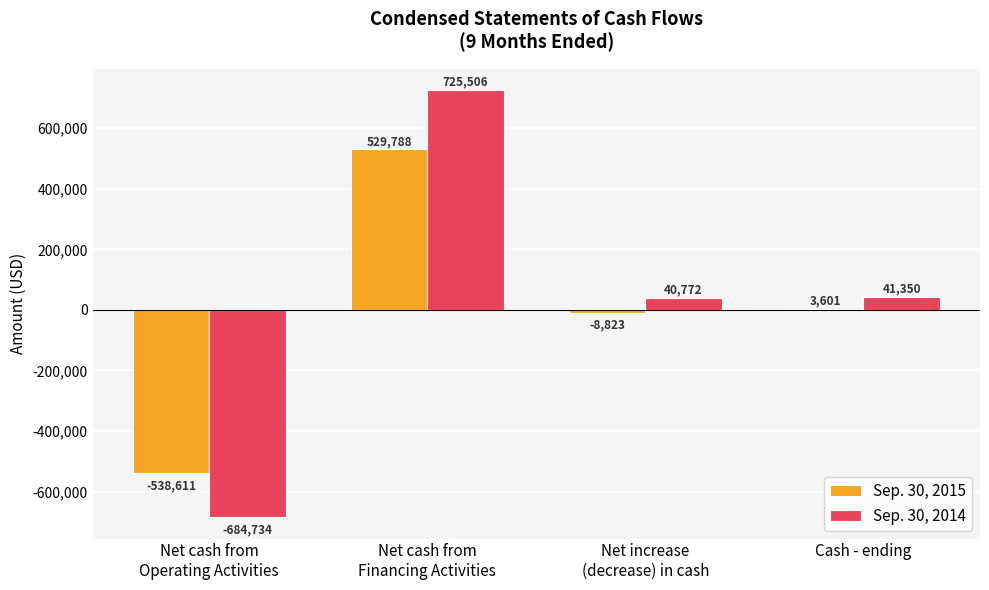

What is the total value across all series at Net cash from
Financing Activities?

1255294